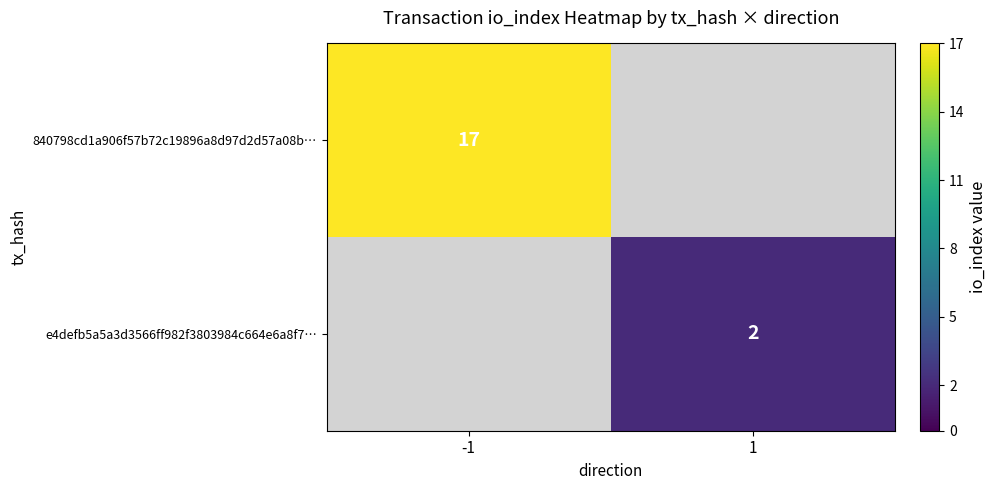

Is the value of e4defb5a5a3d3566ff982f3803984c664e6a8f7… at 1 greater than the value of 840798cd1a906f57b72c19896a8d97d2d57a08b… at -1?

No